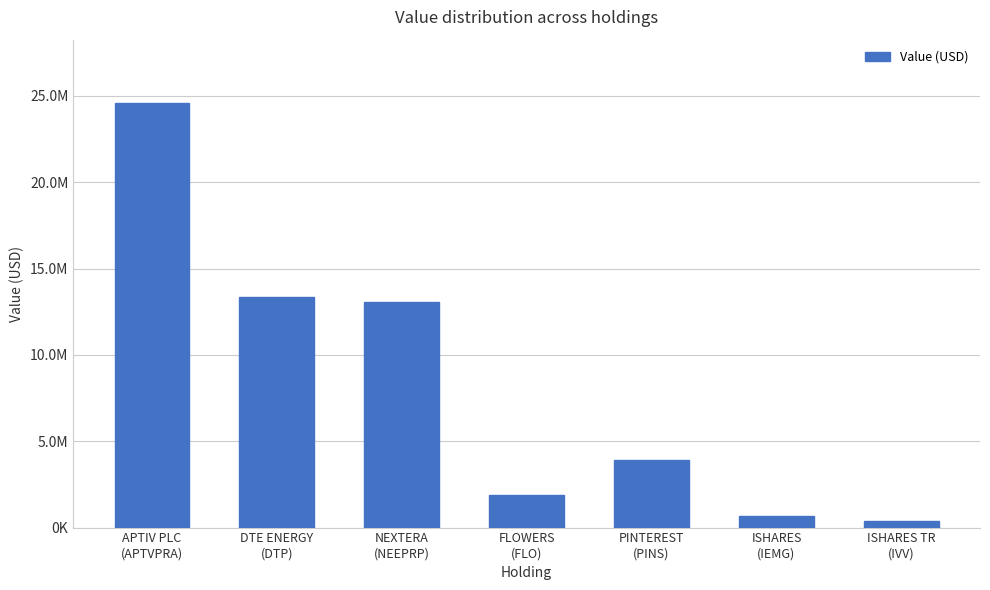

What is the change in value from DTE ENERGY
(DTP) to NEXTERA
(NEEPRP)?

-286000